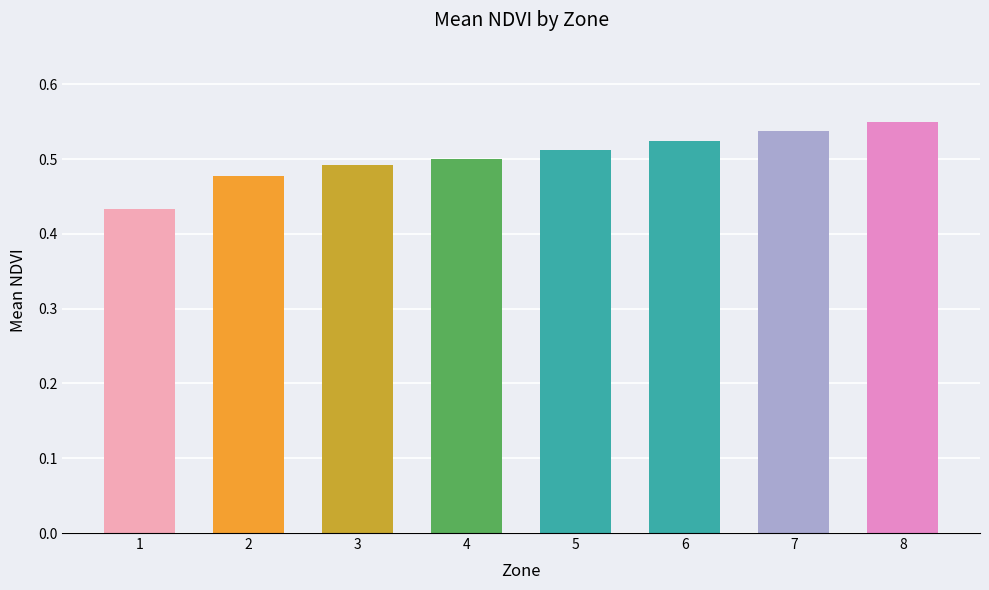

What is the sum of all values?

4.0